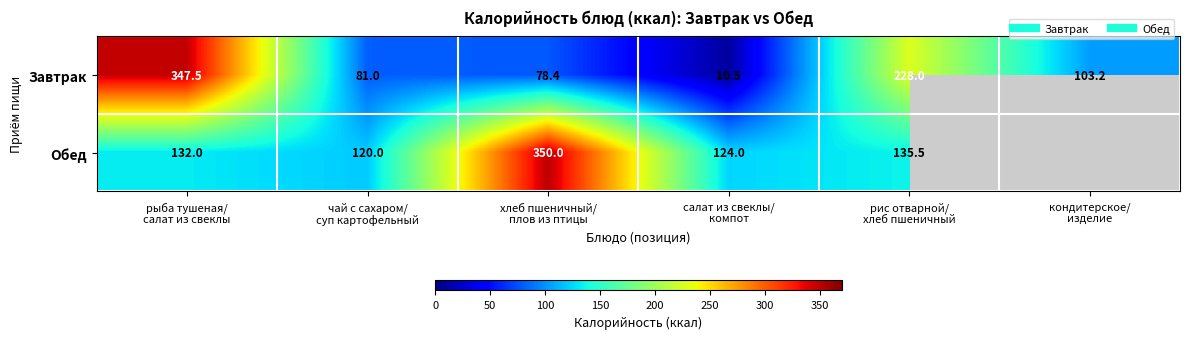

At кондитерское/ изделие, list the series in order from smallest to largest.

Завтрак, Обед